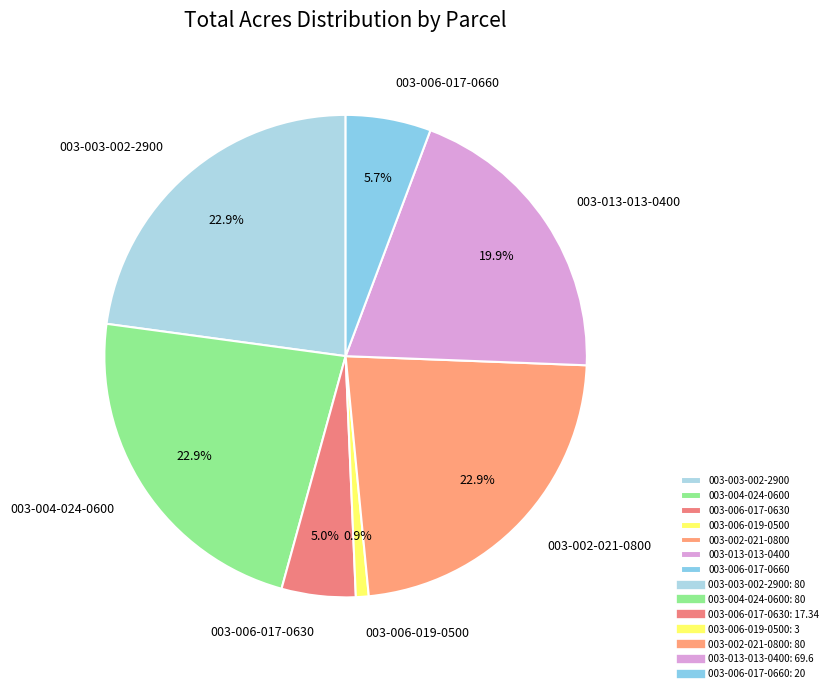

True or false: 003-006-019-0500 accounts for 1% of the total.

True